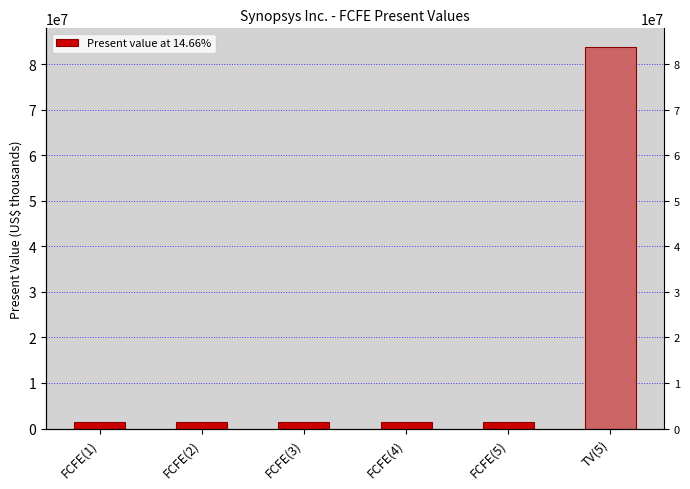

Rank the categories by value from lowest to highest.

FCFE(5), FCFE(4), FCFE(3), FCFE(2), FCFE(1), TV(5)